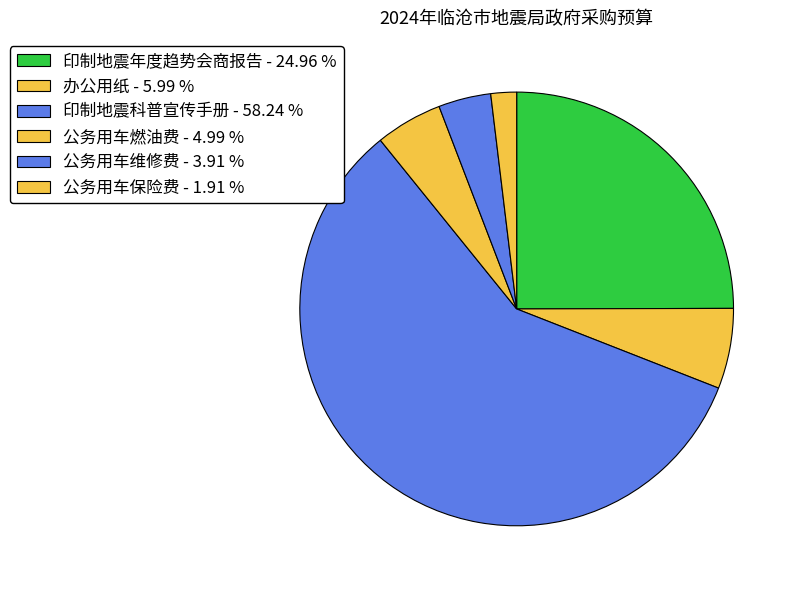

To the nearest percent, what is the difference between the largest and smallest slice percentages?

56%